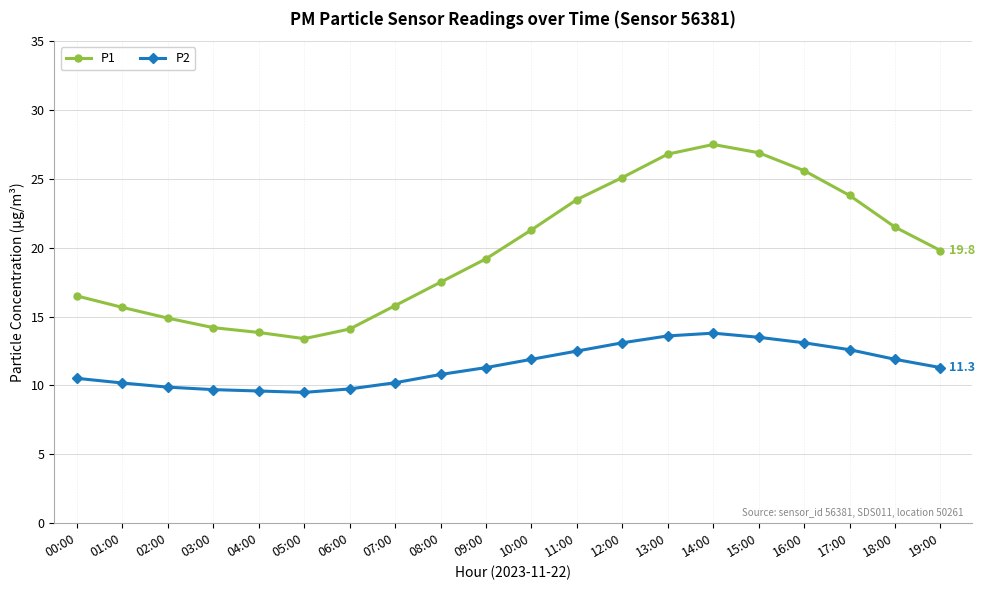

The value of P2 at 05:00 is 15.2. True or false?

False